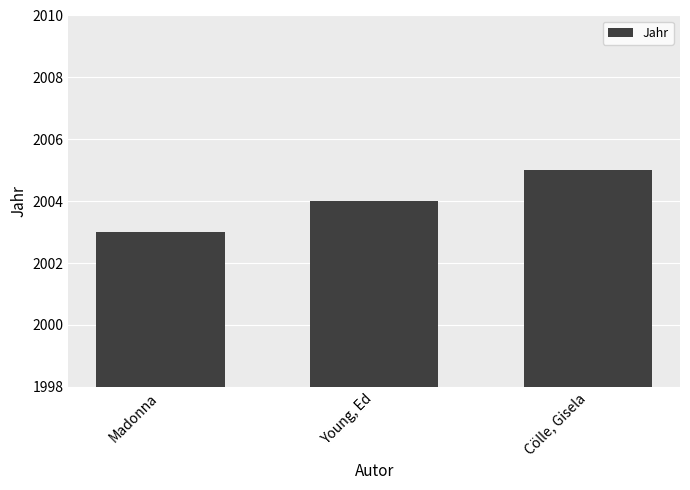

Which category has the highest value across all series?

Cölle, Gisela